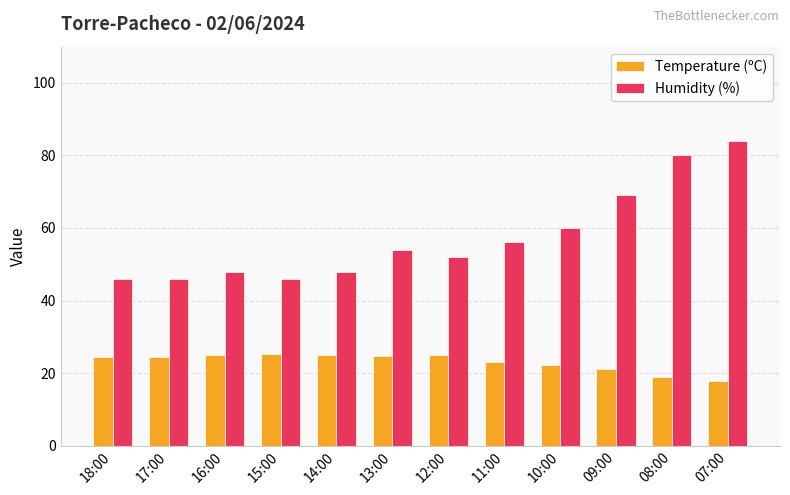

How many bars are there in total?

24